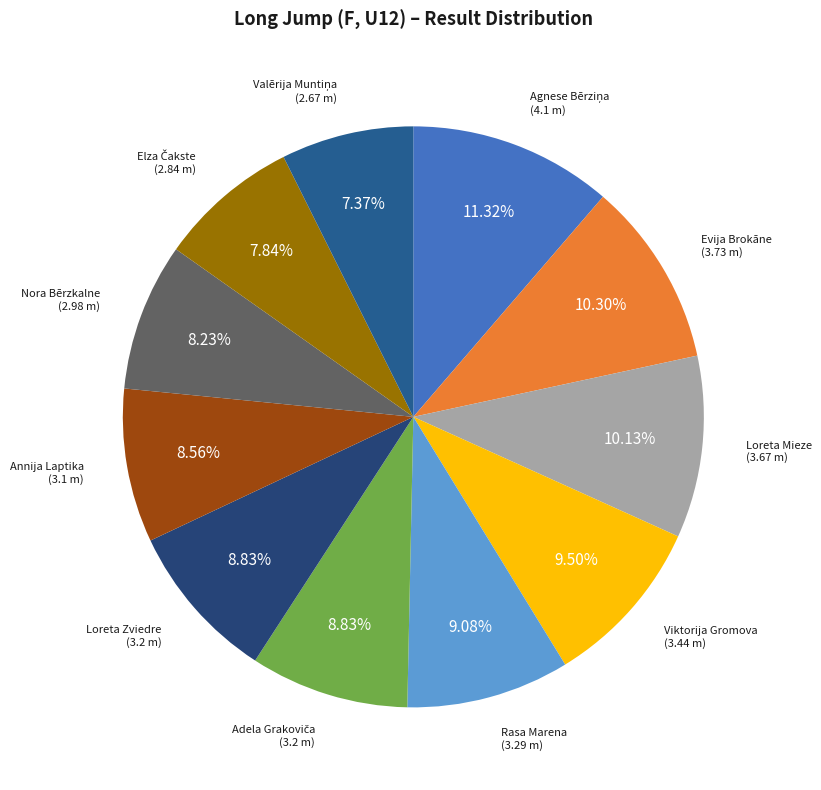

Is the sum of Rasa Marena and Evija Brokāne greater than half?

No